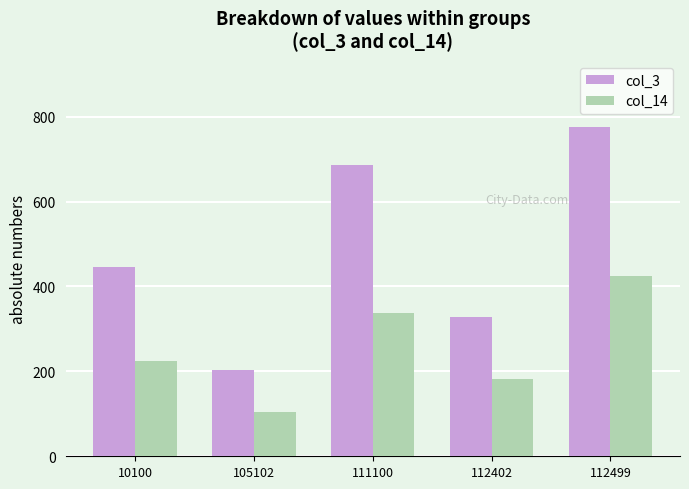

What is the value of the col_3 bar at the 2nd from the left?

204